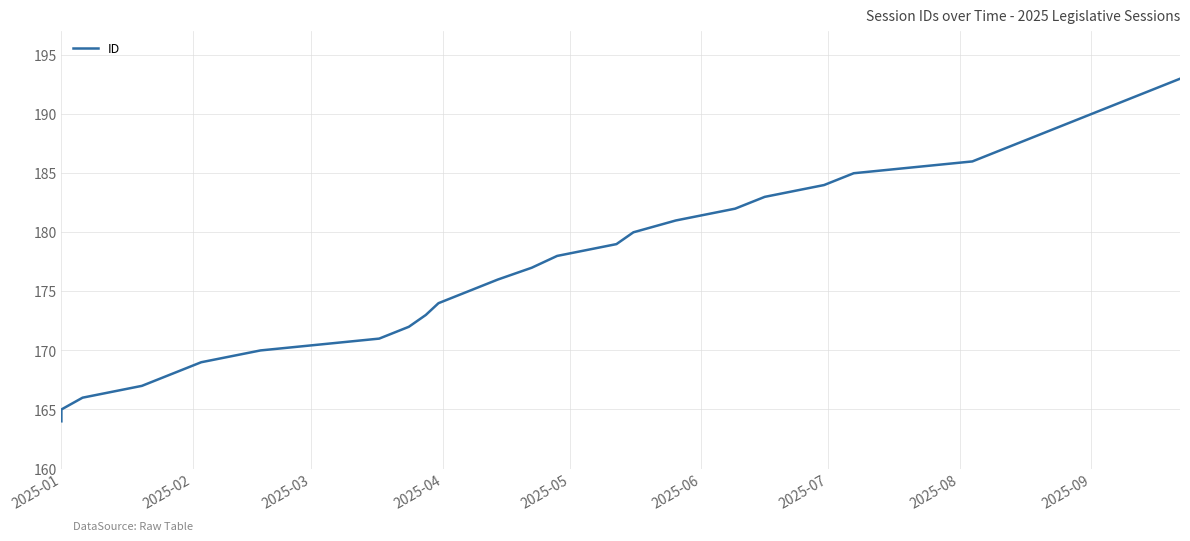

True or false: the data shows 117 at 9.

False